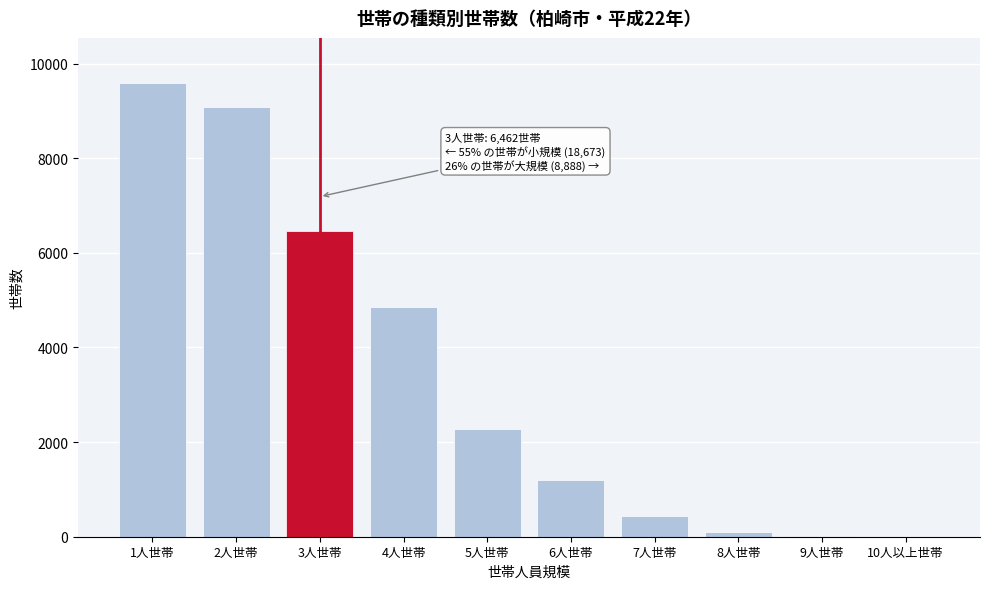

Is it true that the value at 7人世帯 is 437?

True